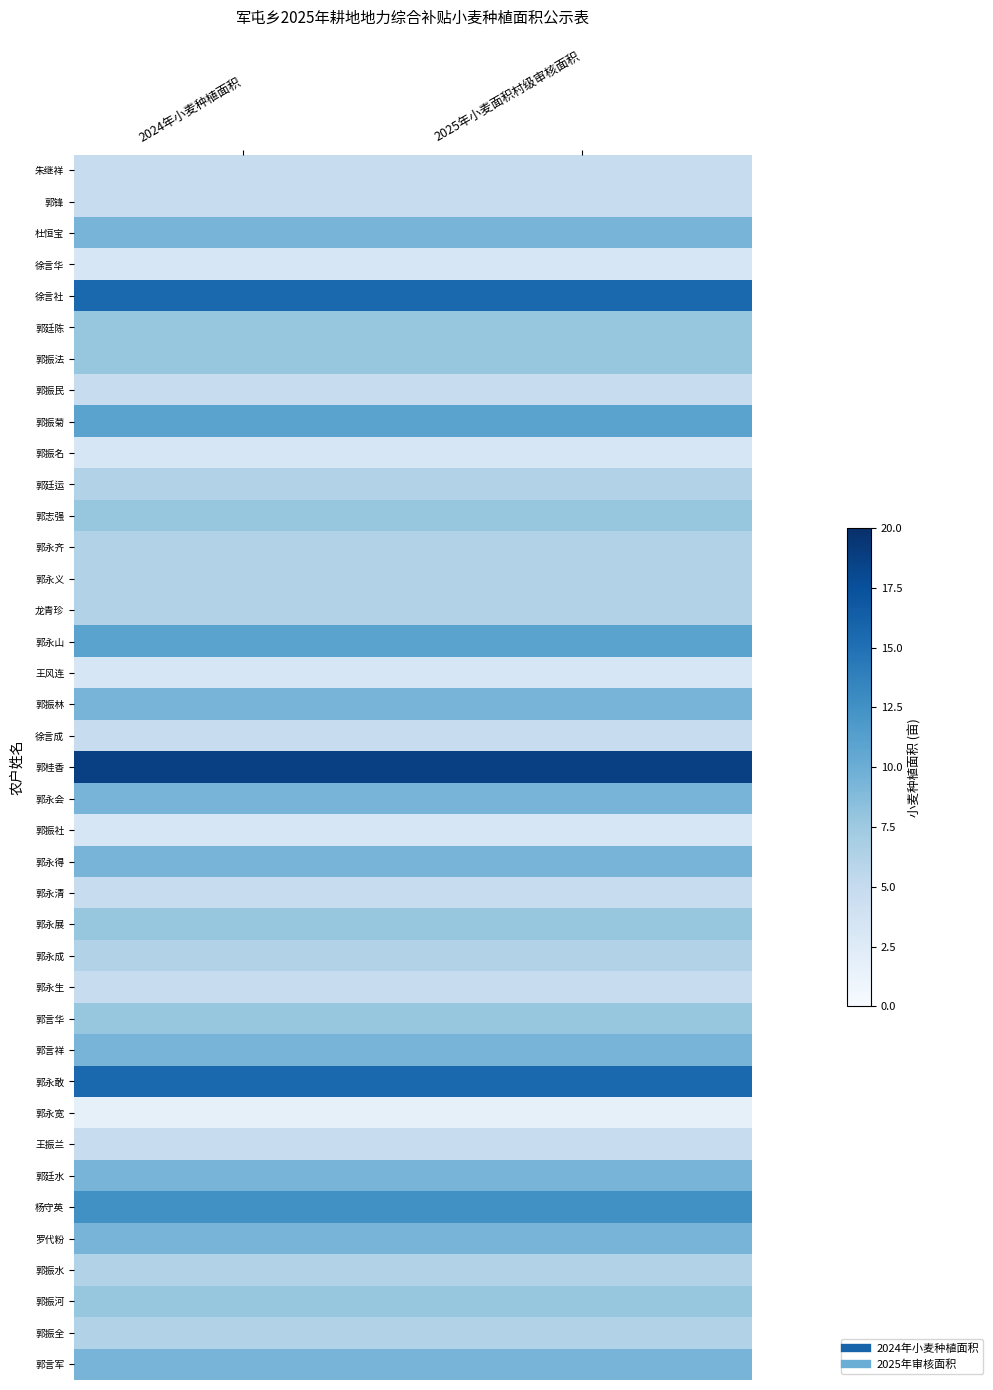

Reading left to right, what are all the values shown in this chart?

朱继祥: 2024年小麦种植面积=4.8	2025年小麦面积村级审核面积=4.8
郭锋: 2024年小麦种植面积=4.8	2025年小麦面积村级审核面积=4.8
杜恒宝: 2024年小麦种植面积=9.4	2025年小麦面积村级审核面积=9.4
徐言华: 2024年小麦种植面积=3.2	2025年小麦面积村级审核面积=3.2
徐言社: 2024年小麦种植面积=15.6	2025年小麦面积村级审核面积=15.6
郭廷陈: 2024年小麦种植面积=7.8	2025年小麦面积村级审核面积=7.8
郭振法: 2024年小麦种植面积=7.8	2025年小麦面积村级审核面积=7.8
郭振民: 2024年小麦种植面积=4.8	2025年小麦面积村级审核面积=4.8
郭振菊: 2024年小麦种植面积=10.9	2025年小麦面积村级审核面积=10.9
郭振名: 2024年小麦种植面积=3.2	2025年小麦面积村级审核面积=3.2
郭廷运: 2024年小麦种植面积=6.3	2025年小麦面积村级审核面积=6.3
郭志强: 2024年小麦种植面积=7.8	2025年小麦面积村级审核面积=7.8
郭永齐: 2024年小麦种植面积=6.3	2025年小麦面积村级审核面积=6.3
郭永义: 2024年小麦种植面积=6.3	2025年小麦面积村级审核面积=6.3
龙青珍: 2024年小麦种植面积=6.3	2025年小麦面积村级审核面积=6.3
郭永山: 2024年小麦种植面积=10.9	2025年小麦面积村级审核面积=10.9
王风连: 2024年小麦种植面积=3.2	2025年小麦面积村级审核面积=3.2
郭振林: 2024年小麦种植面积=9.4	2025年小麦面积村级审核面积=9.4
徐言成: 2024年小麦种植面积=4.8	2025年小麦面积村级审核面积=4.8
郭桂香: 2024年小麦种植面积=18.7	2025年小麦面积村级审核面积=18.7
郭永会: 2024年小麦种植面积=9.4	2025年小麦面积村级审核面积=9.4
郭振社: 2024年小麦种植面积=3.2	2025年小麦面积村级审核面积=3.2
郭永得: 2024年小麦种植面积=9.4	2025年小麦面积村级审核面积=9.4
郭永清: 2024年小麦种植面积=4.8	2025年小麦面积村级审核面积=4.8
郭永展: 2024年小麦种植面积=7.8	2025年小麦面积村级审核面积=7.8
郭永成: 2024年小麦种植面积=6.3	2025年小麦面积村级审核面积=6.3
郭永生: 2024年小麦种植面积=4.8	2025年小麦面积村级审核面积=4.8
郭言华: 2024年小麦种植面积=7.8	2025年小麦面积村级审核面积=7.8
郭言祥: 2024年小麦种植面积=9.4	2025年小麦面积村级审核面积=9.4
郭永敢: 2024年小麦种植面积=15.6	2025年小麦面积村级审核面积=15.6
郭永宽: 2024年小麦种植面积=1.6	2025年小麦面积村级审核面积=1.6
王振兰: 2024年小麦种植面积=4.8	2025年小麦面积村级审核面积=4.8
郭廷水: 2024年小麦种植面积=9.4	2025年小麦面积村级审核面积=9.4
杨守英: 2024年小麦种植面积=12.5	2025年小麦面积村级审核面积=12.5
罗代粉: 2024年小麦种植面积=9.4	2025年小麦面积村级审核面积=9.4
郭振水: 2024年小麦种植面积=6.2	2025年小麦面积村级审核面积=6.2
郭振河: 2024年小麦种植面积=7.8	2025年小麦面积村级审核面积=7.8
郭振全: 2024年小麦种植面积=6.3	2025年小麦面积村级审核面积=6.3
郭言军: 2024年小麦种植面积=9.4	2025年小麦面积村级审核面积=9.4